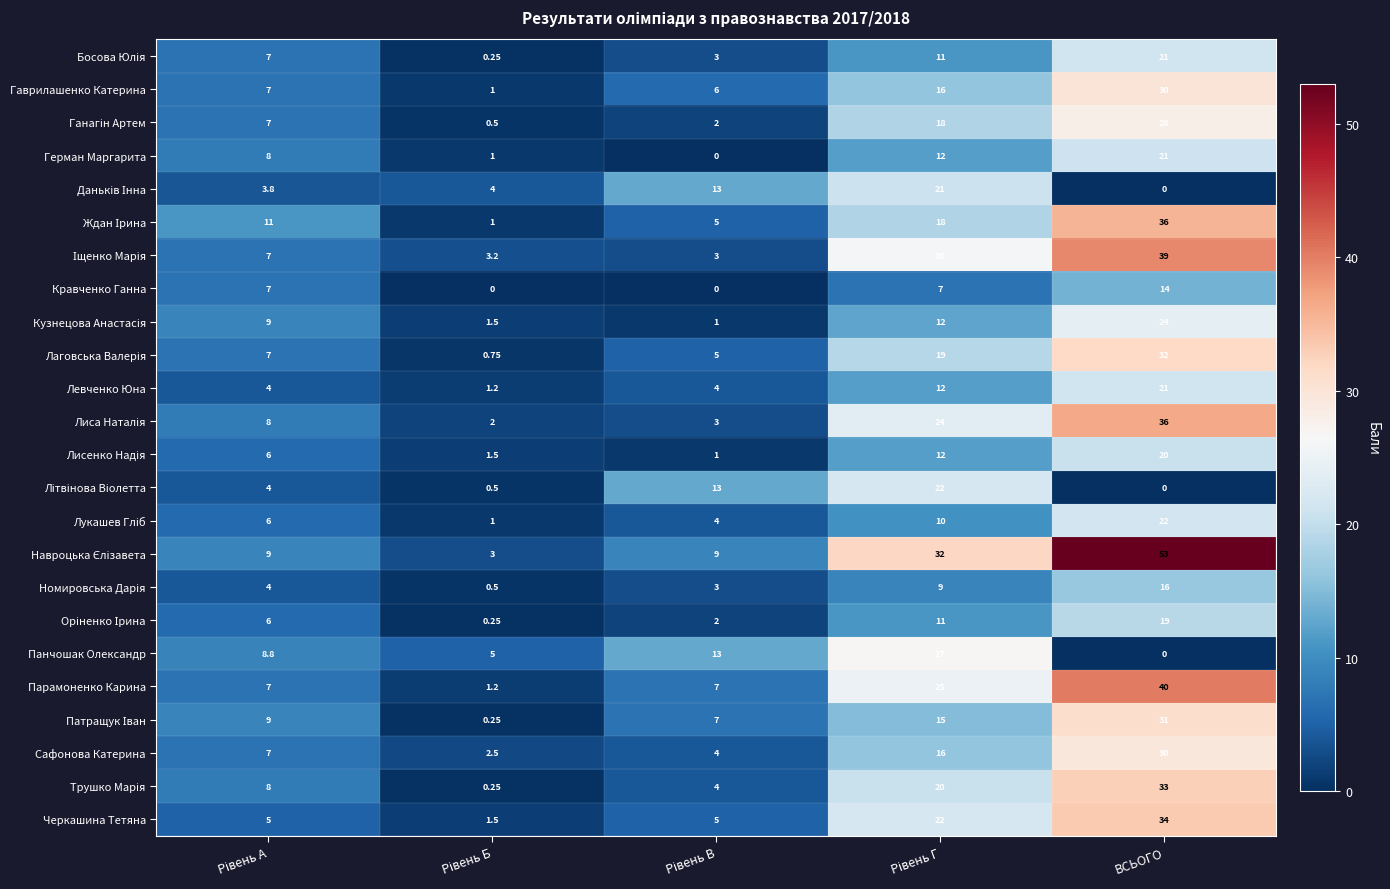

Which category has the highest value in the Гаврилашенко Катерина series?

ВСЬОГО